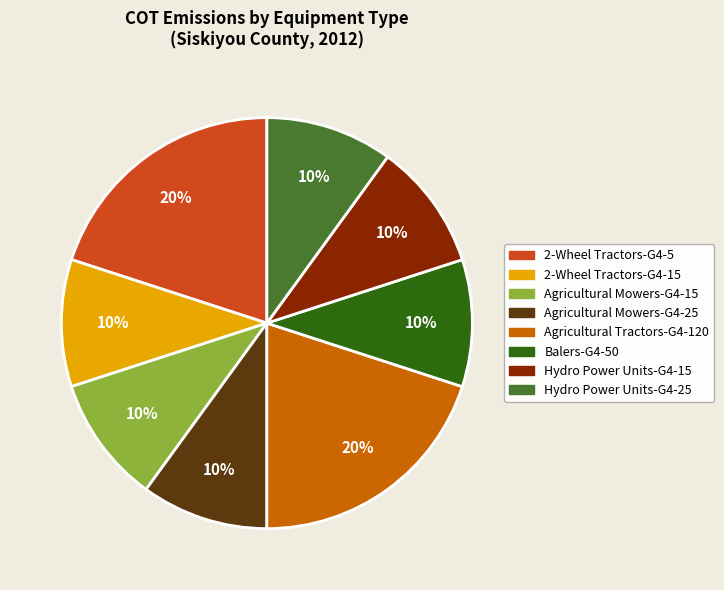

Do Agricultural Mowers-G4-15 and Agricultural Mowers-G4-25 together represent more than half of the pie?

No